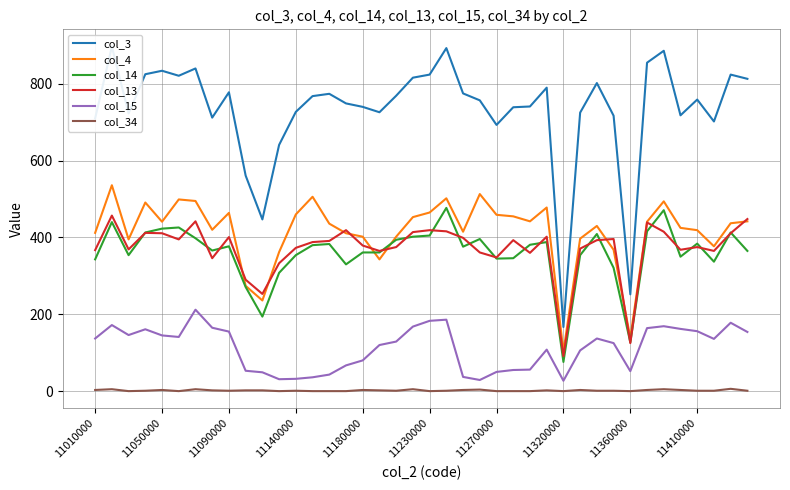

True or false: col_14 has a value of 155 at 30.

False